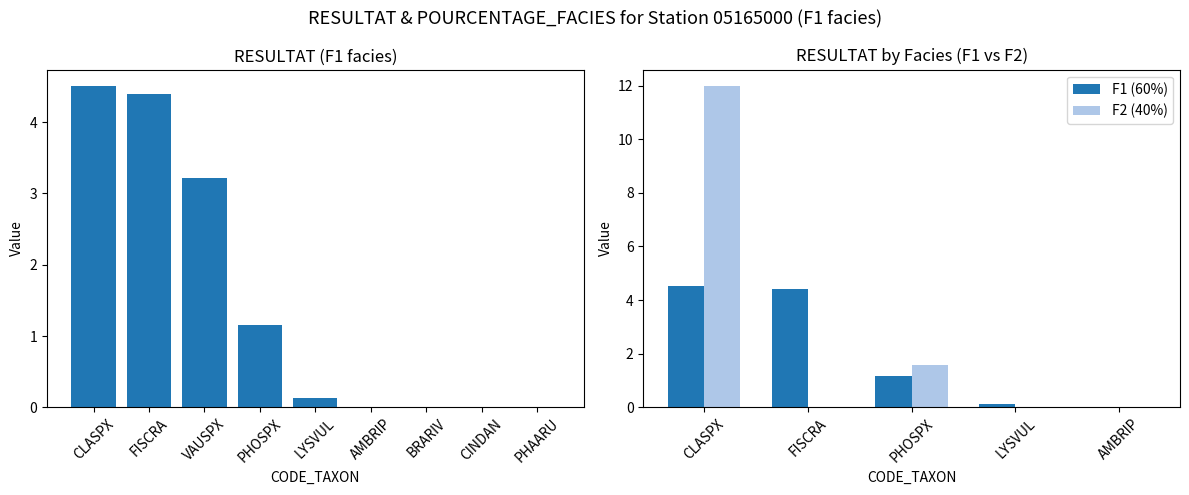

The chart shows a value of 2.3 at CLASPX. True or false?

False